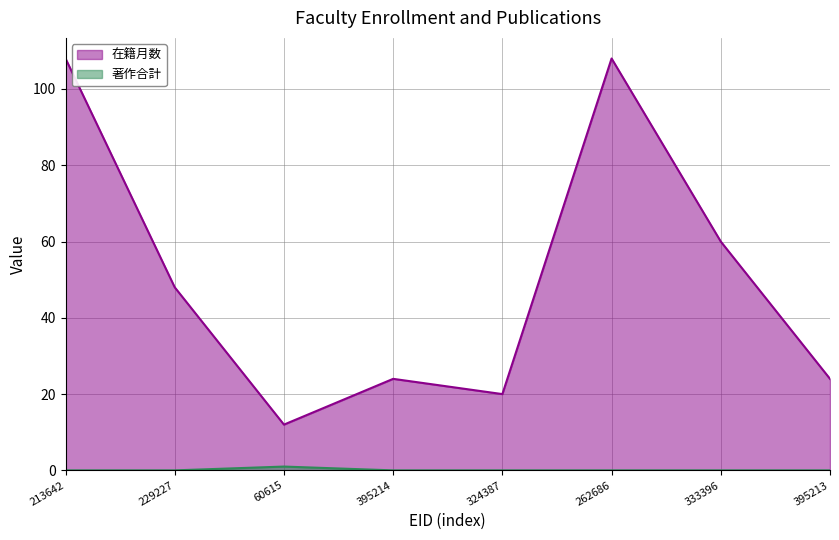

True or false: 著作合計 and 在籍月数 cross at least once.

False